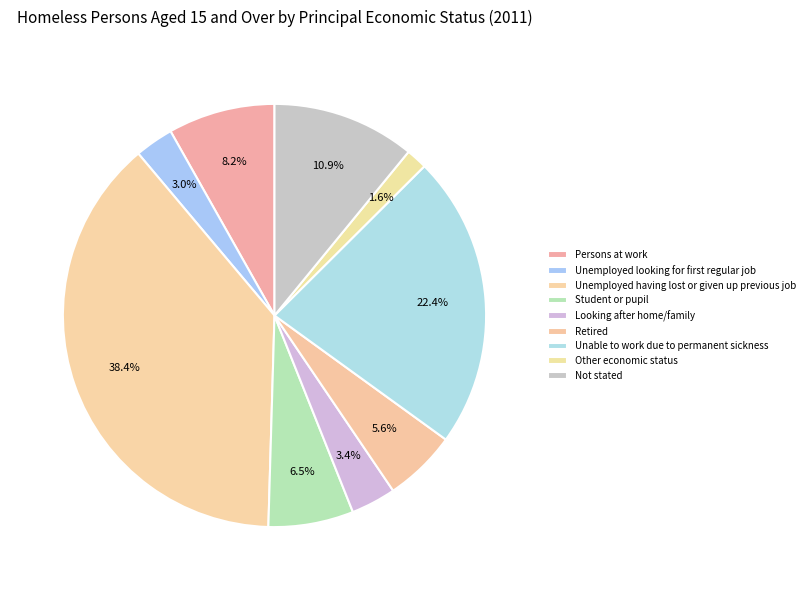

To the nearest percent, what portion does Not stated represent?

11%